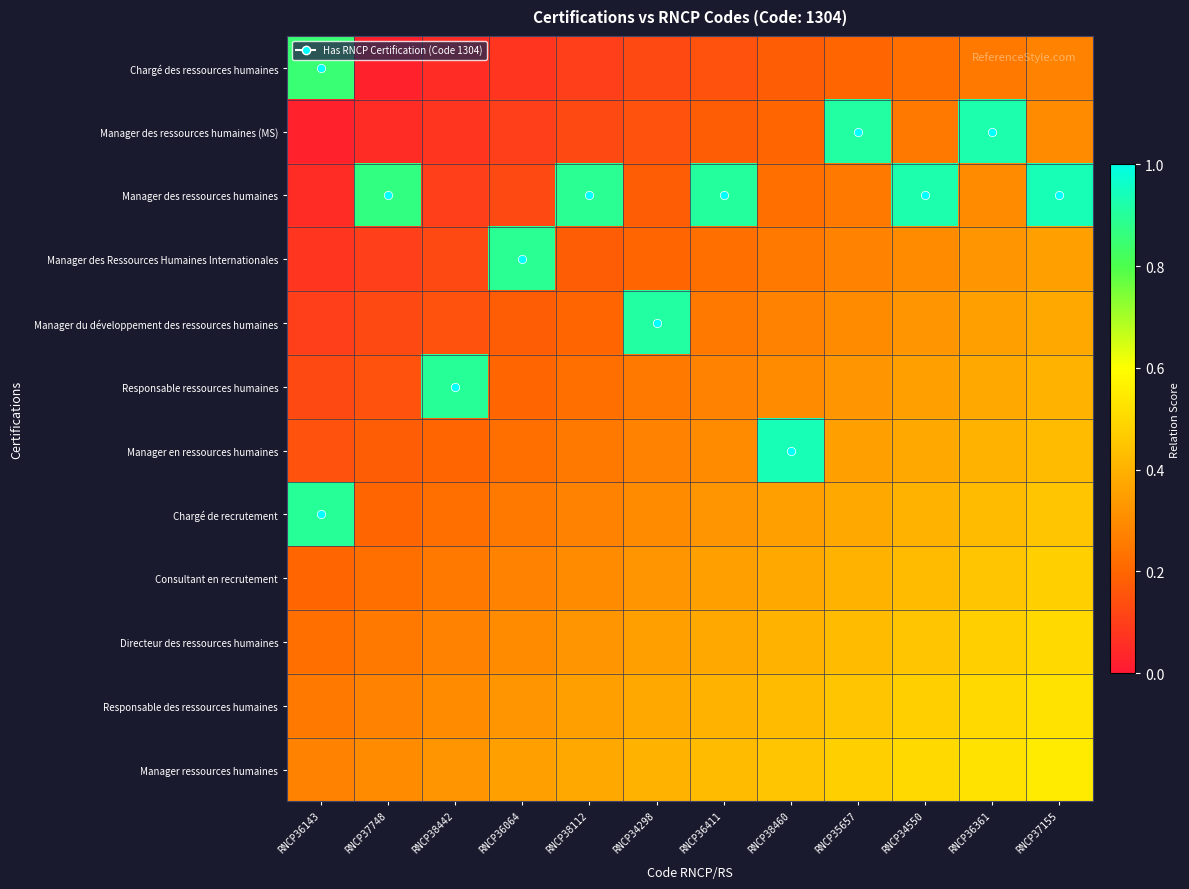

At RNCP37748, list the series in order from smallest to largest.

Chargé des ressources humaines, Manager des ressources humaines (MS), Manager des Ressources Humaines Internationales, Manager du développement des ressources humaines, Responsable ressources humaines, Manager en ressources humaines, Chargé de recrutement, Consultant en recrutement, Directeur des ressources humaines, Responsable des ressources humaines, Manager ressources humaines, Manager des ressources humaines